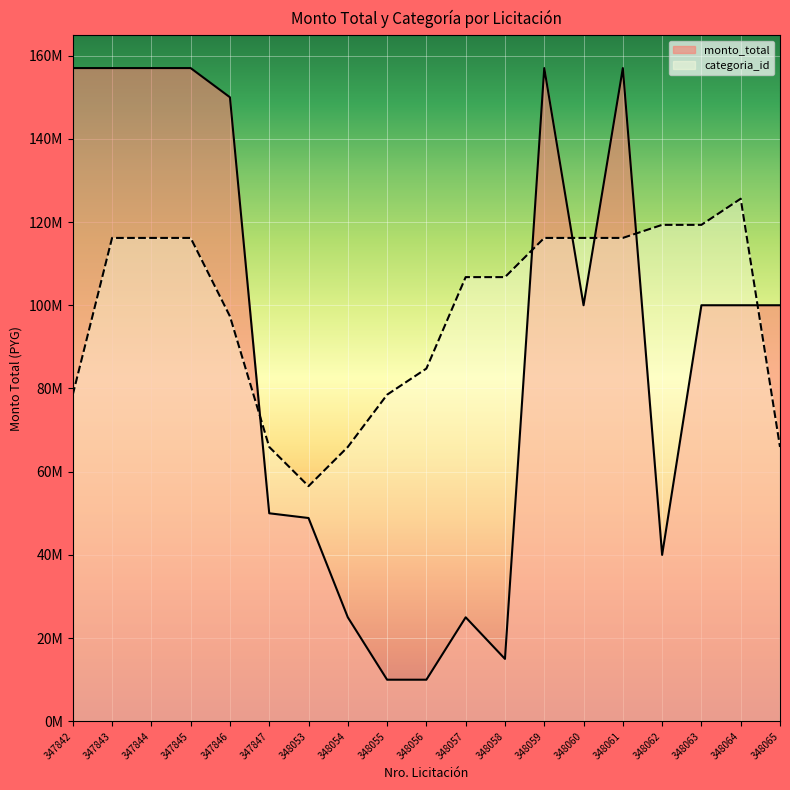

Which has a higher value, 348058 or 348062?

348062